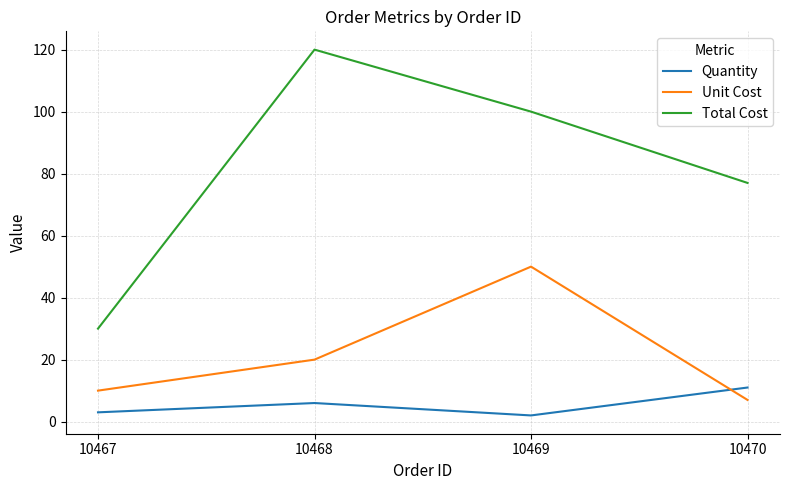

True or false: Total Cost has a value of 11 at 10467.

False